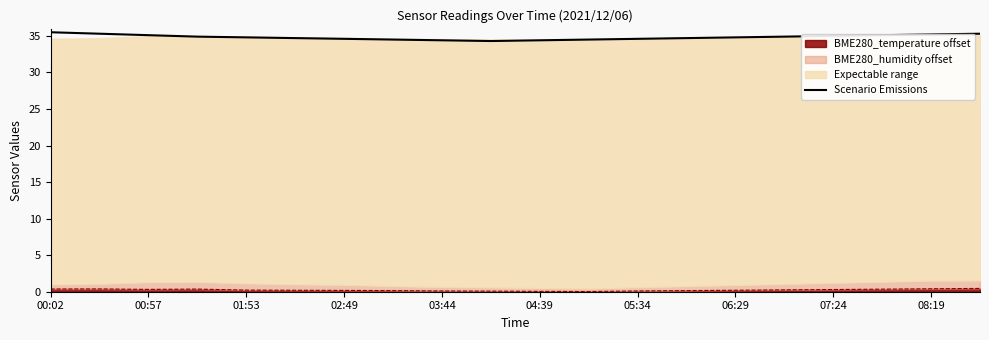

Is it true that the value at 11 is 11.1?

False